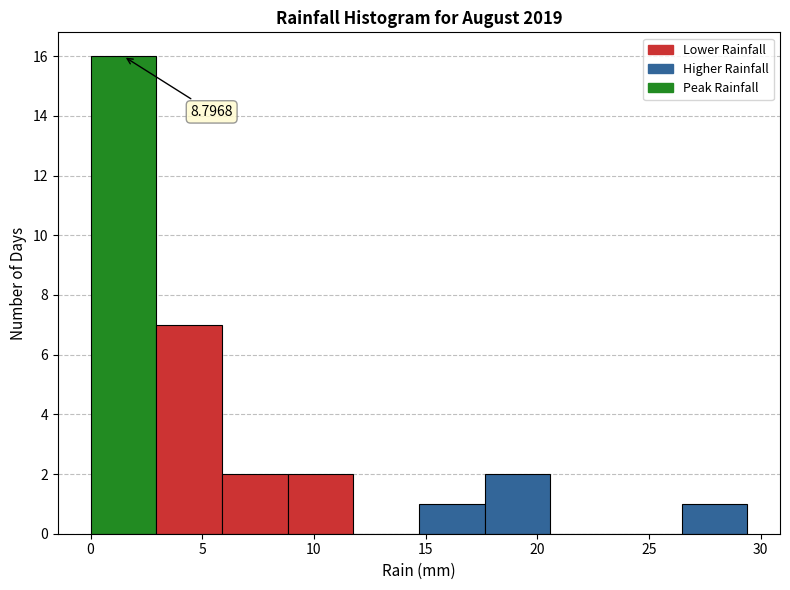

Which range on the x-axis has the tallest bar?

0.0 to 3.0